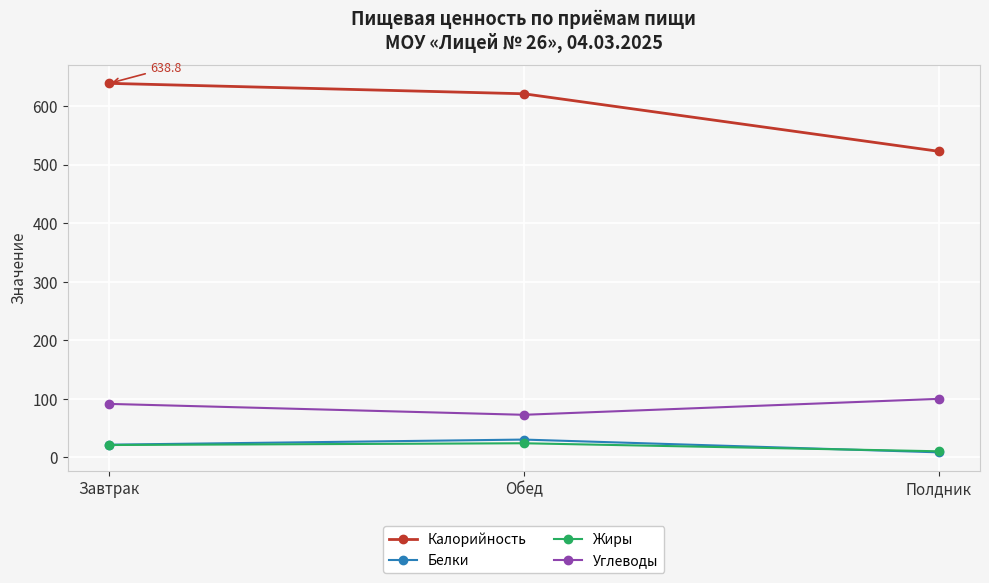

List the series in order of their peak value, lowest first.

Жиры, Белки, Углеводы, Калорийность